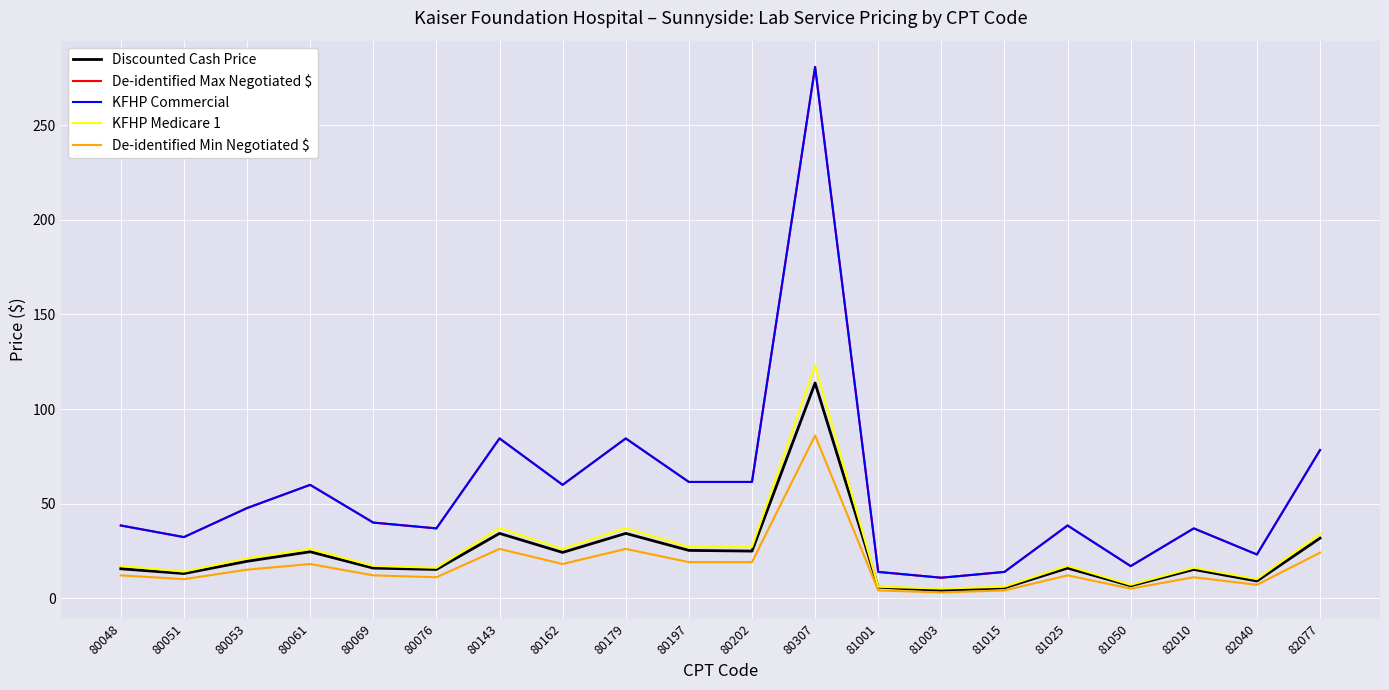

Does the chart have visible grid lines?

Yes